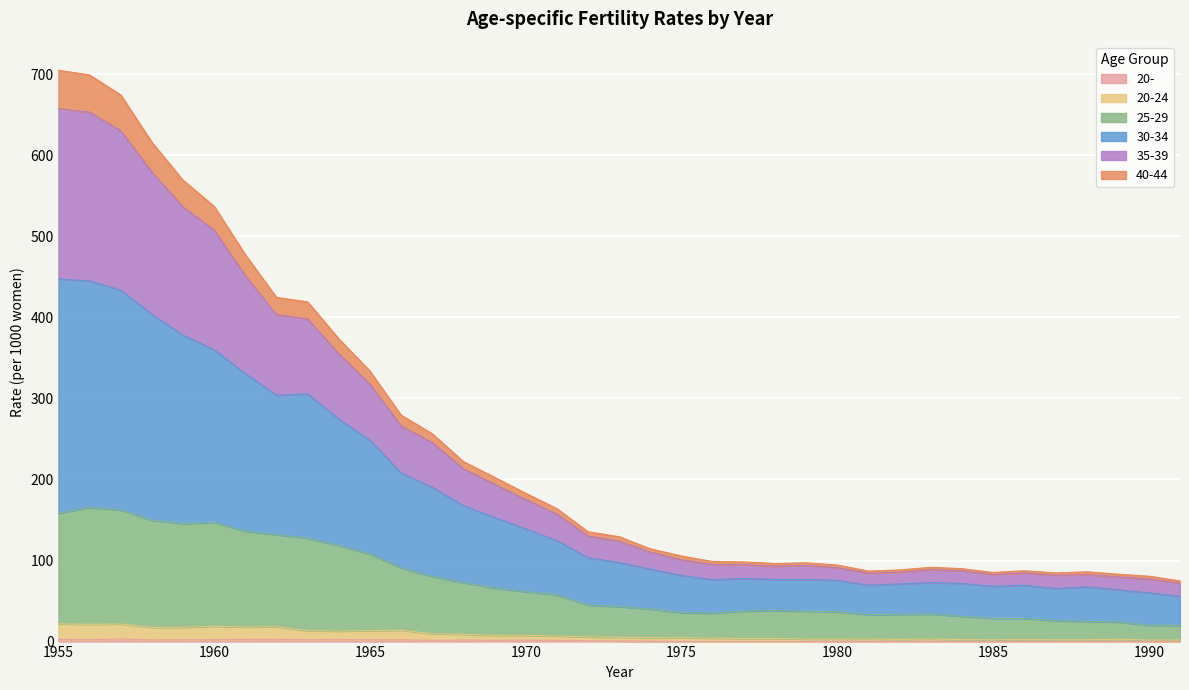

What is the maximum value shown in the chart?

705.0